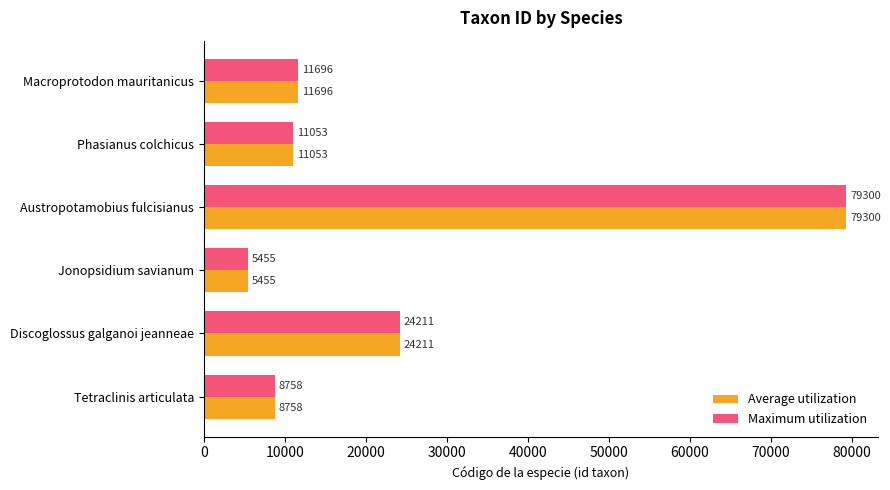

The value of Average utilization at Macroprotodon mauritanicus is 3099. True or false?

False